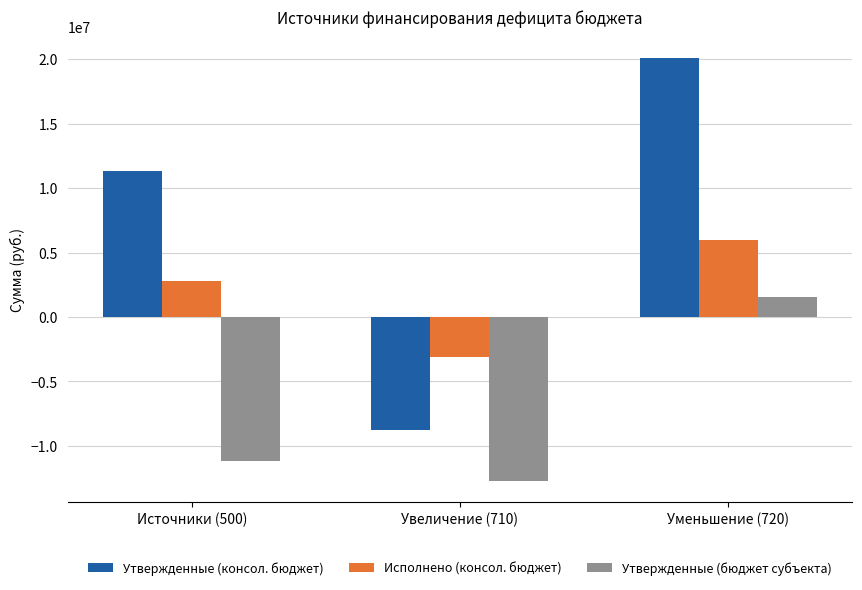

Count the number of categories in the chart.

3